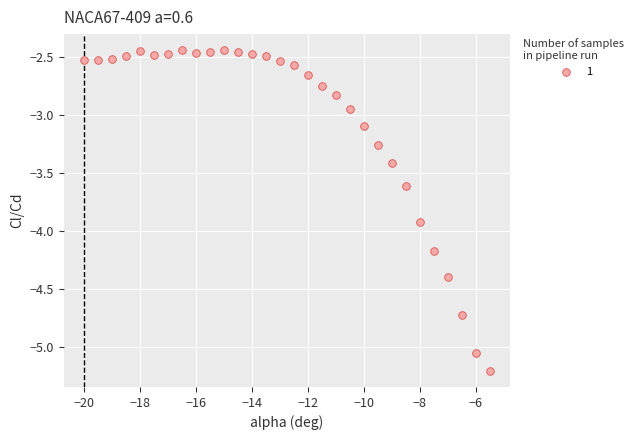

What is the range of X values (max minus min)?

14.5